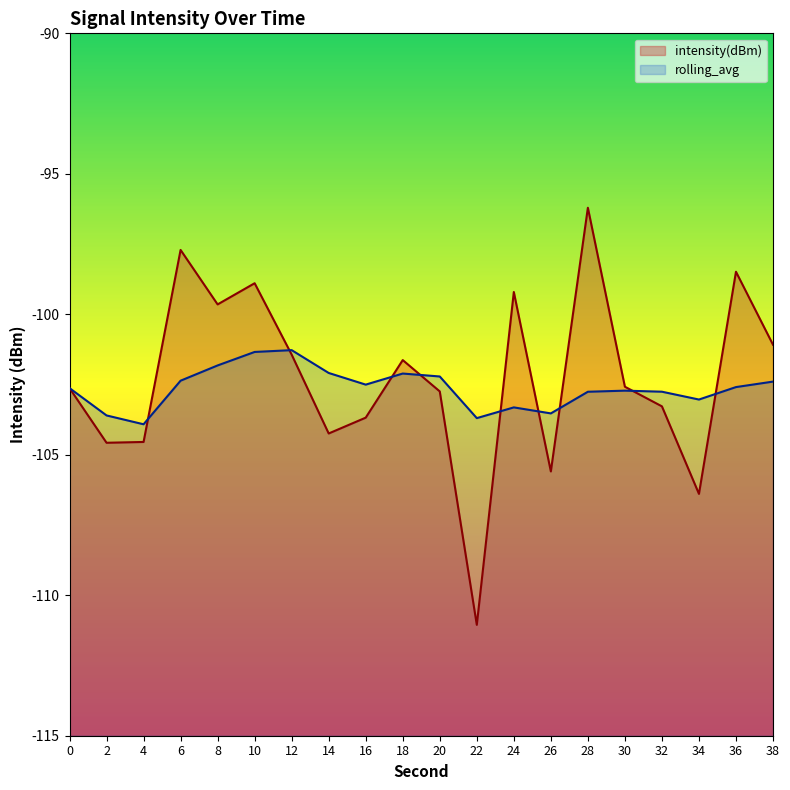

Is the value of intensity(dBm) at 10 greater than the value of rolling_avg at 16?

Yes